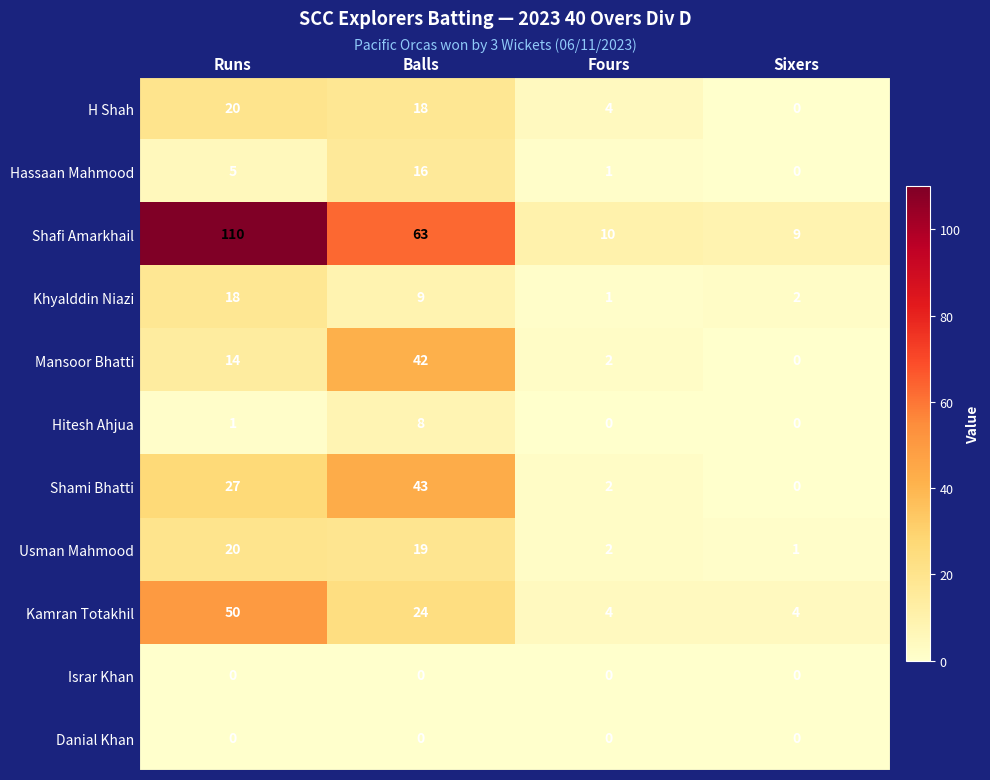

List the labels in order of Khyalddin Niazi value, smallest first.

Fours, Sixers, Balls, Runs